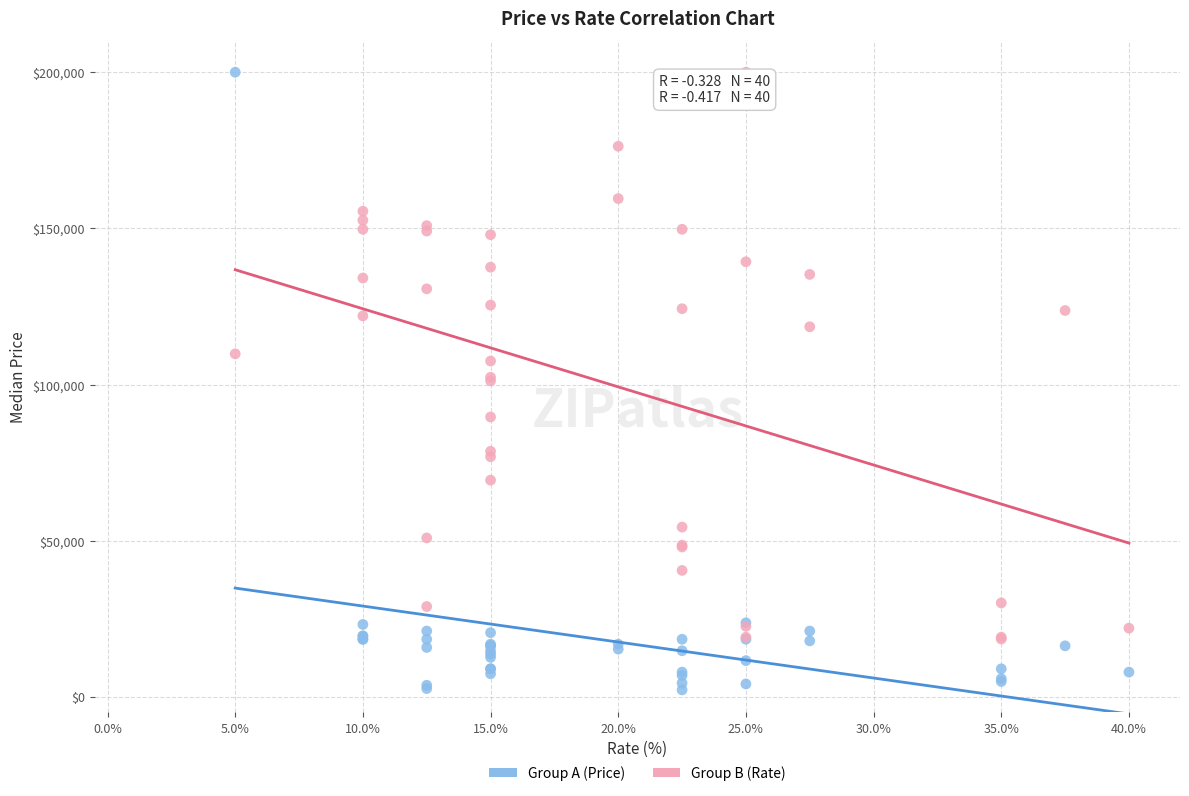

What is the X range (max minus min) for the scatter plot?

35.0